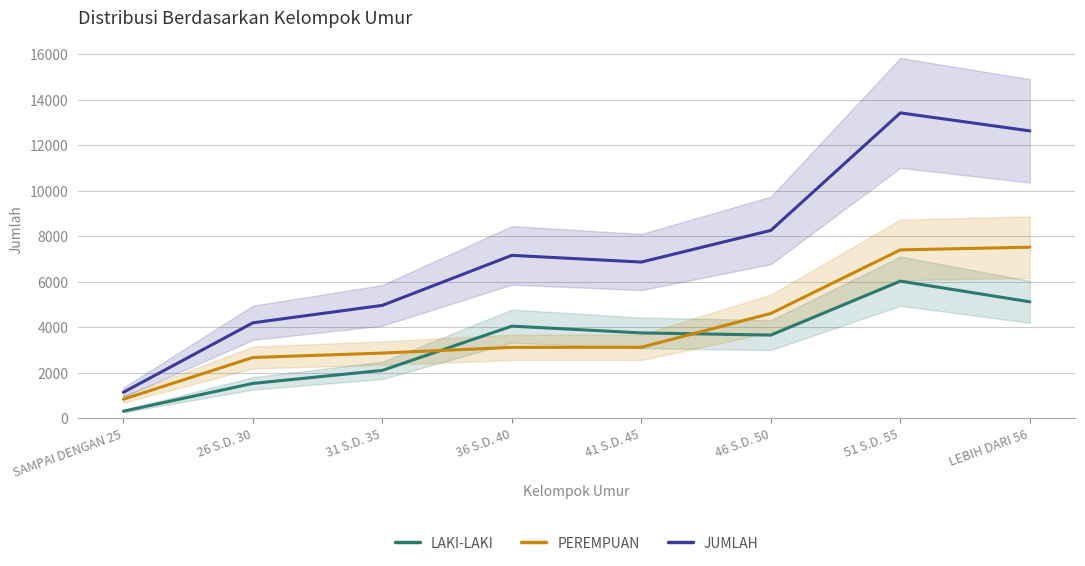

What is the difference between the maximum and minimum values in the LAKI-LAKI series?

5721